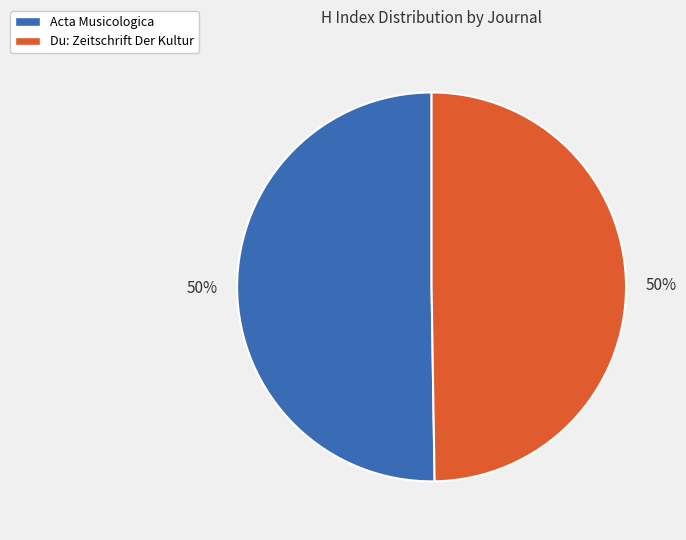

Is it true that Acta Musicologica is 64% of the pie?

False